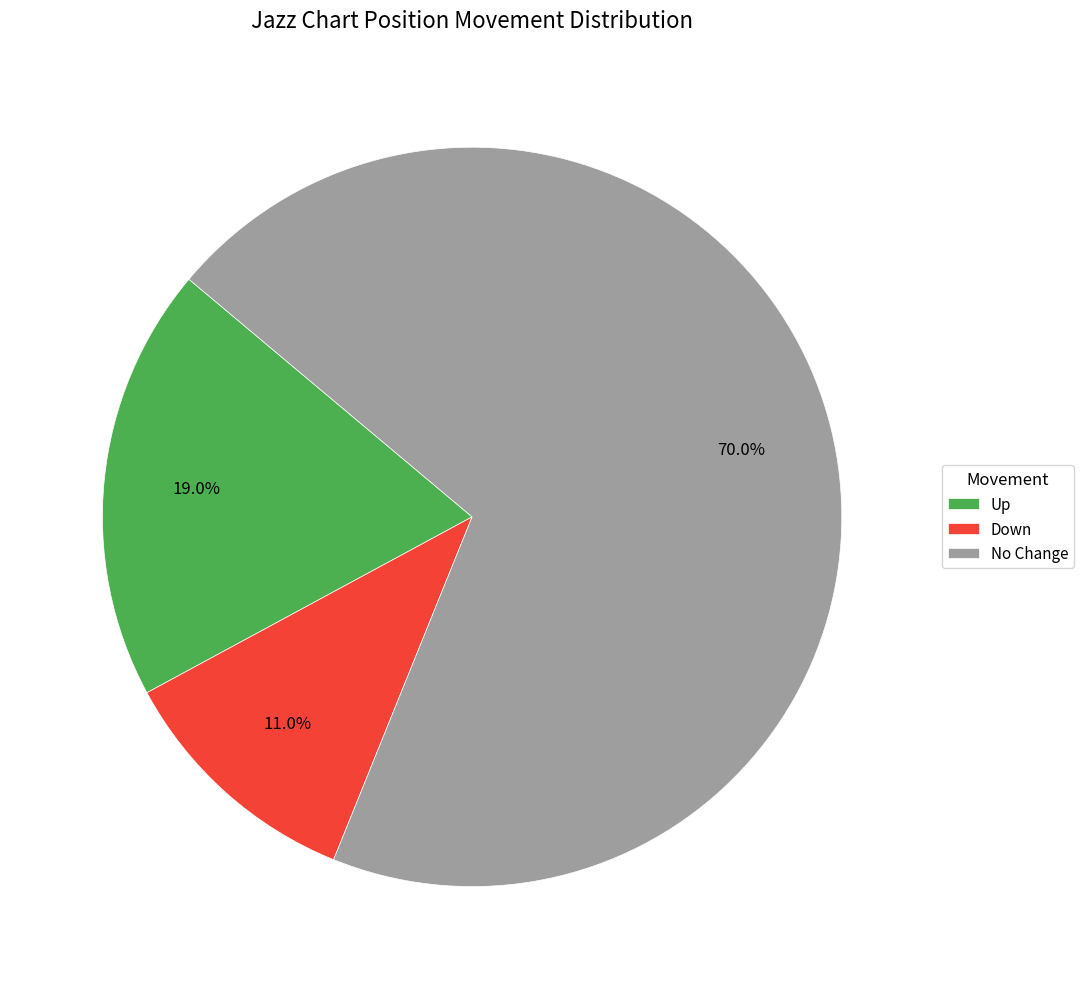

Is the sum of Down and Up greater than half?

No